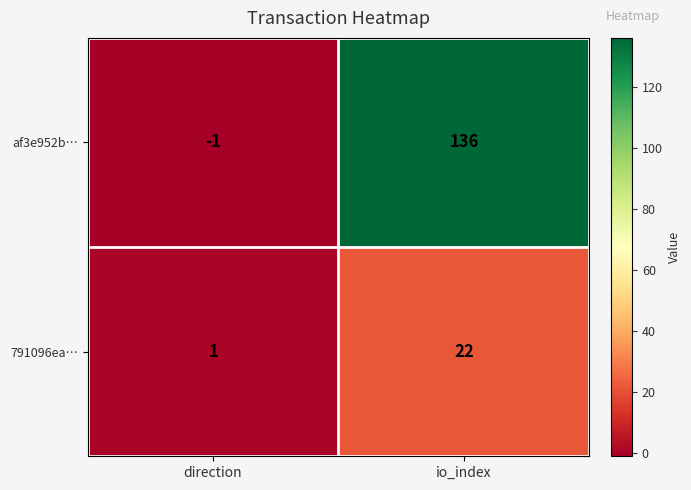

What is the total value across all series at io_index?

158